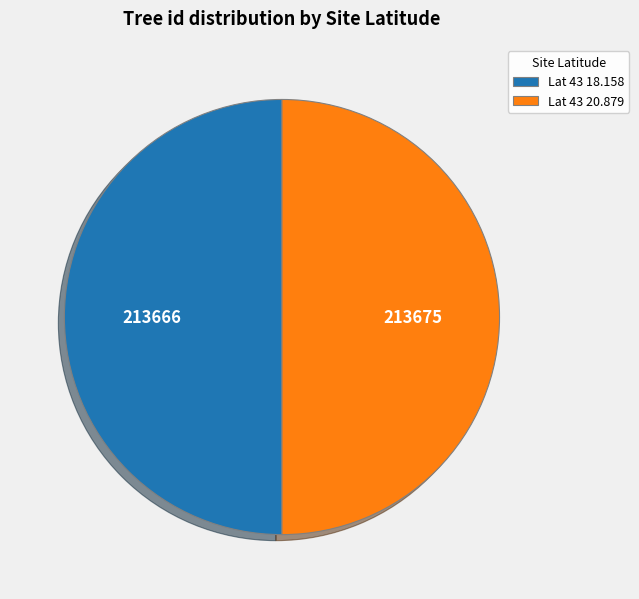

Approximately how many times larger is the value at Lat 43 18.158 compared to Lat 43 20.879?

1.0